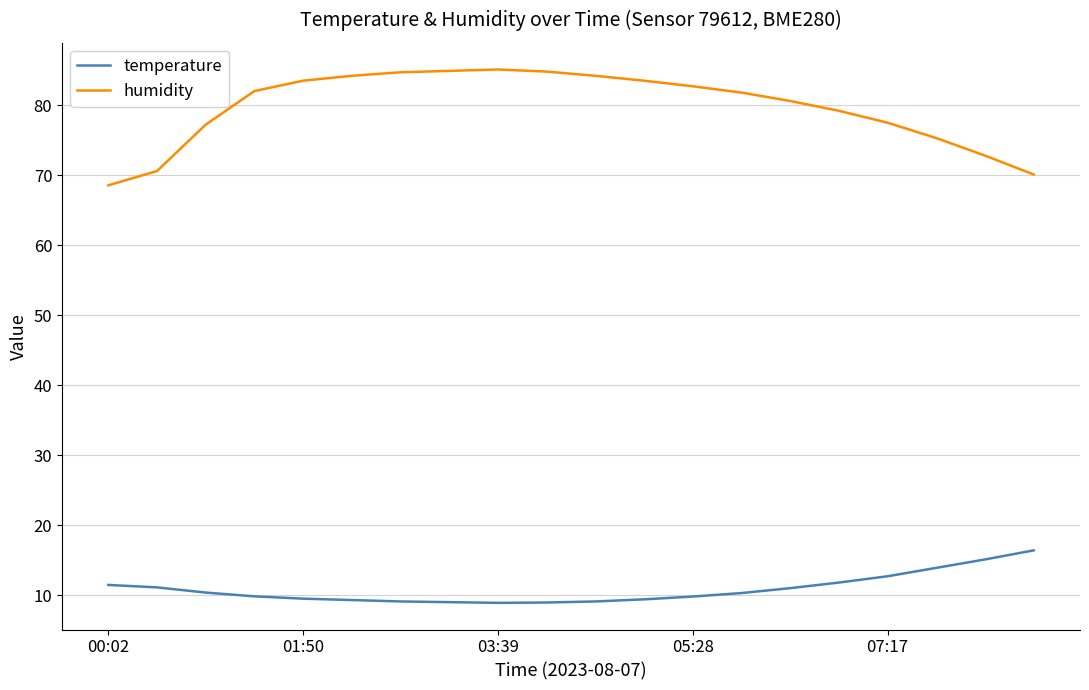

Count the number of categories in the chart.

20